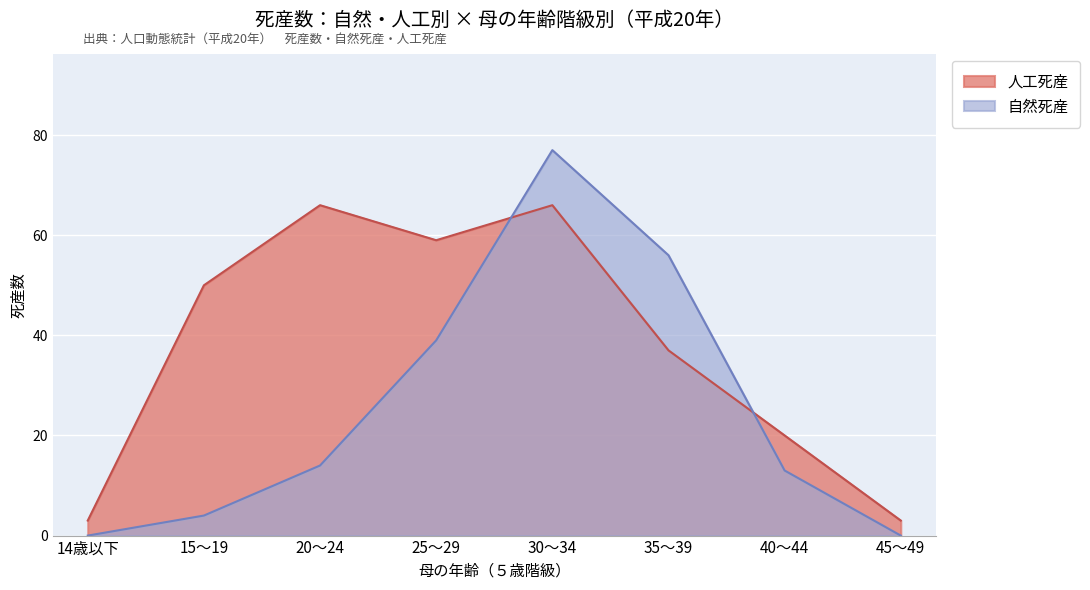

Rank the series by their maximum value, from lowest to highest.

人工死産, 自然死産